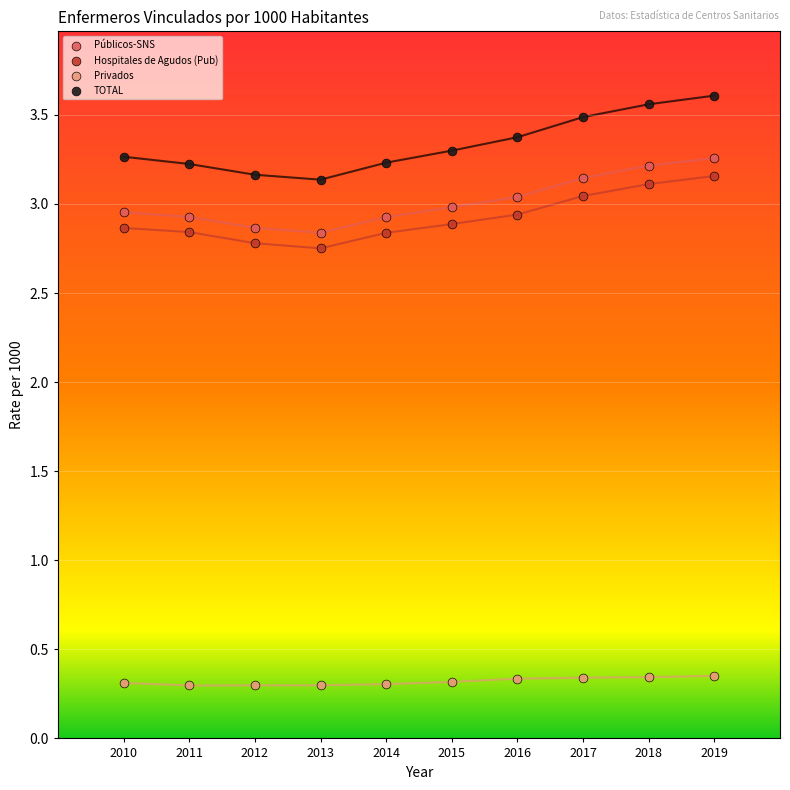

What is the X range (max minus min) for the scatter plot?

9.0